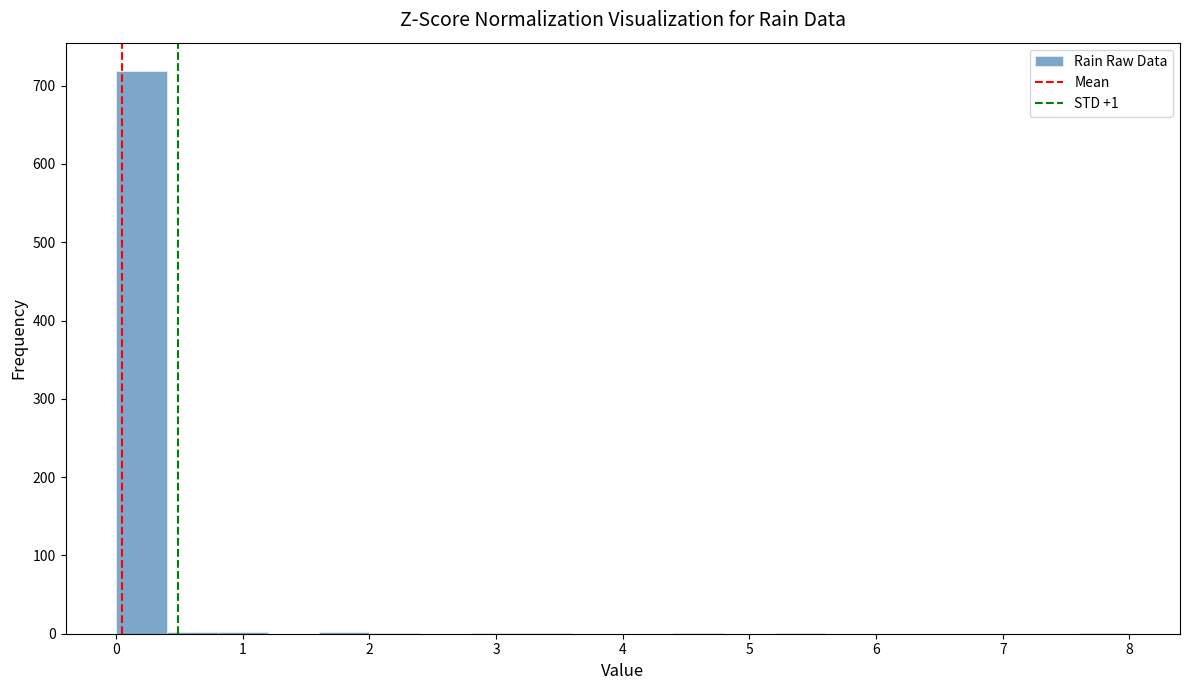

Over which range of the x-axis is the bar tallest?

0.0 to 0.4